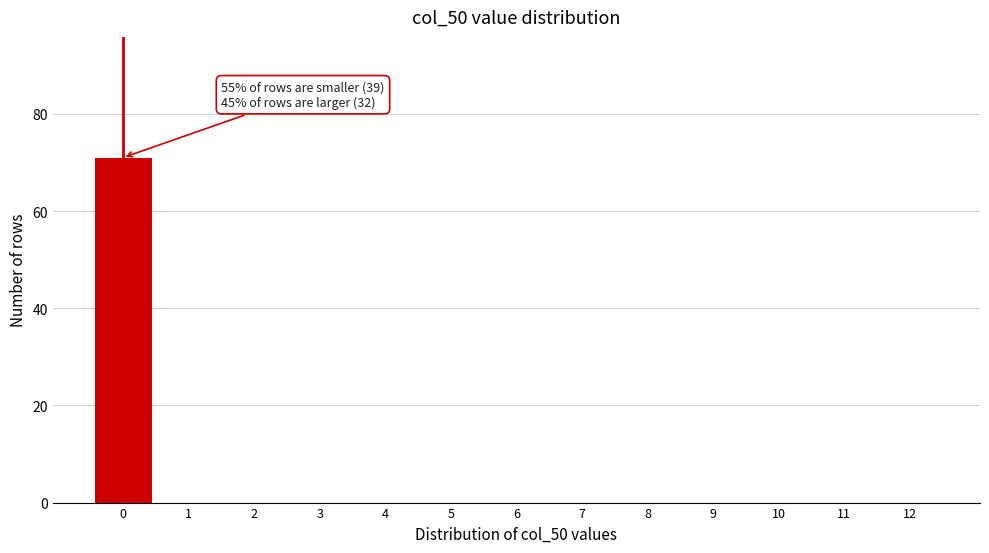

Reading left to right, list all the values displayed in this chart.

0=71	1=0	2=0	3=0	4=0	5=0	6=0	7=0	8=0	9=0	10=0	11=0	12=0